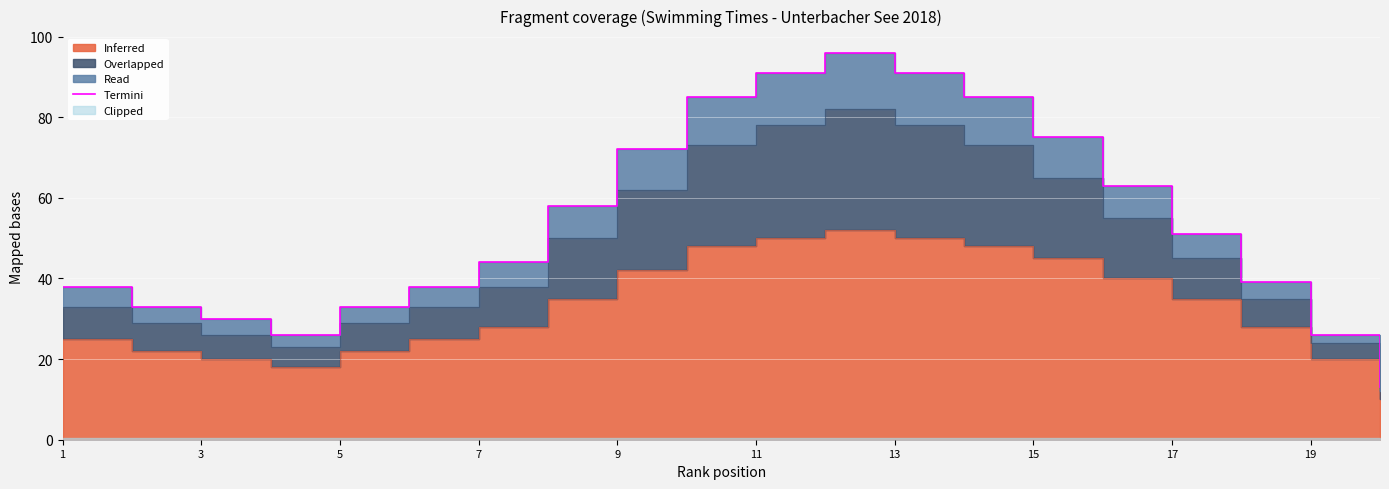

Which category has the lowest value across all series?

19